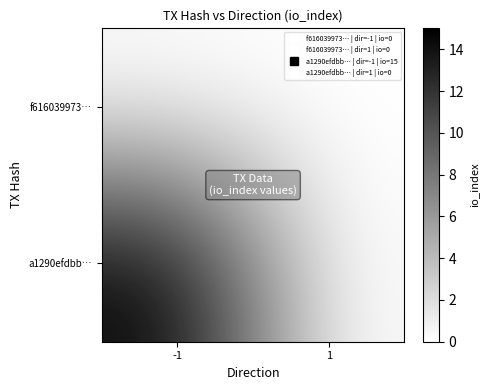

Count the number of categories in the chart.

2